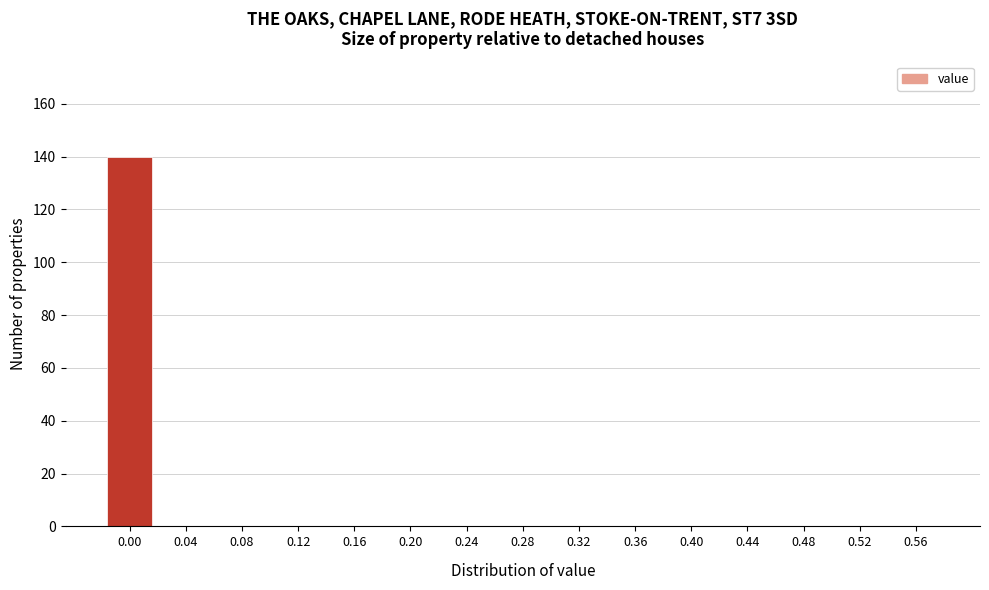

Reading left to right, transcribe all the data shown in this chart.

0.00=140	0.04=0	0.08=0	0.12=0	0.16=0	0.20=0	0.24=0	0.28=0	0.32=0	0.36=0	0.40=0	0.44=0	0.48=0	0.52=0	0.56=0